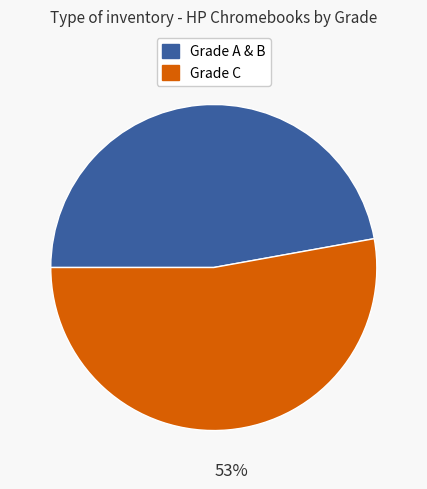

Does any single category account for the majority?

Yes